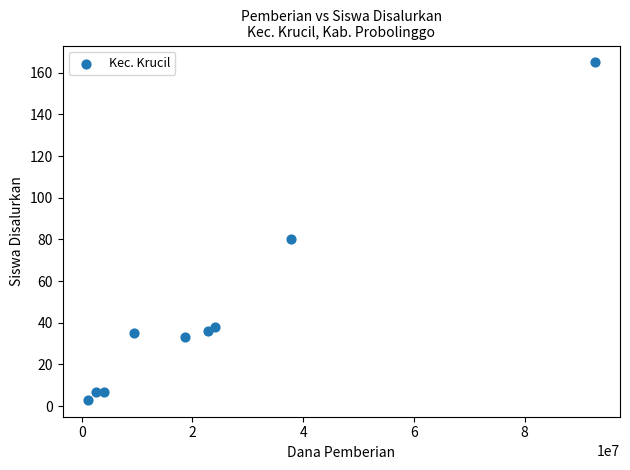

What is the range of X values (max minus min)?

91500000